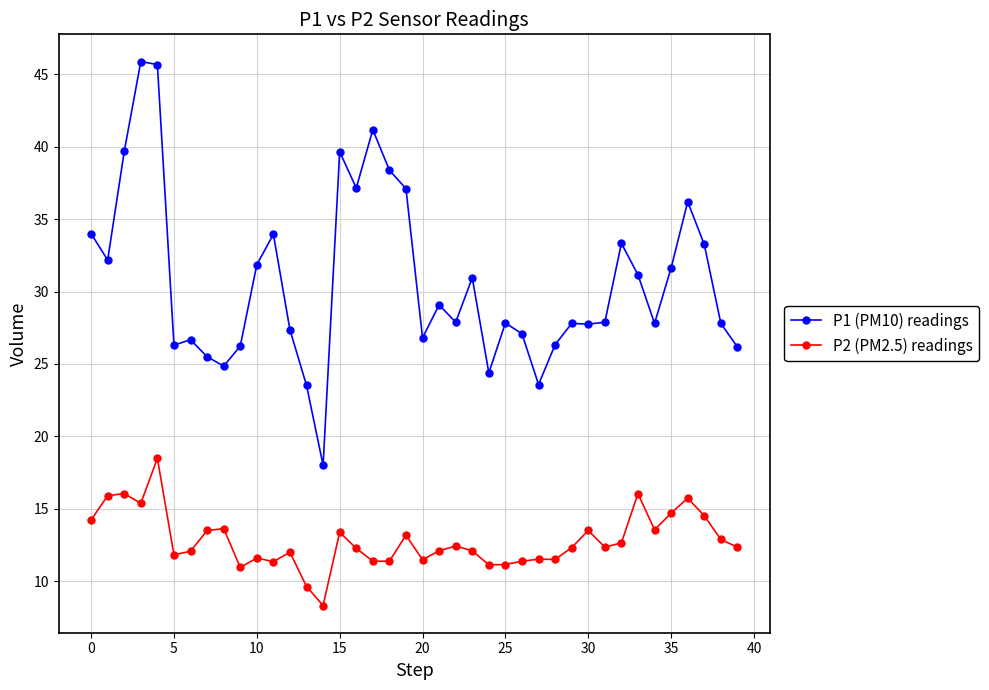

True or false: P1 (PM10) readings has more than 1 points higher than both neighbors.

True